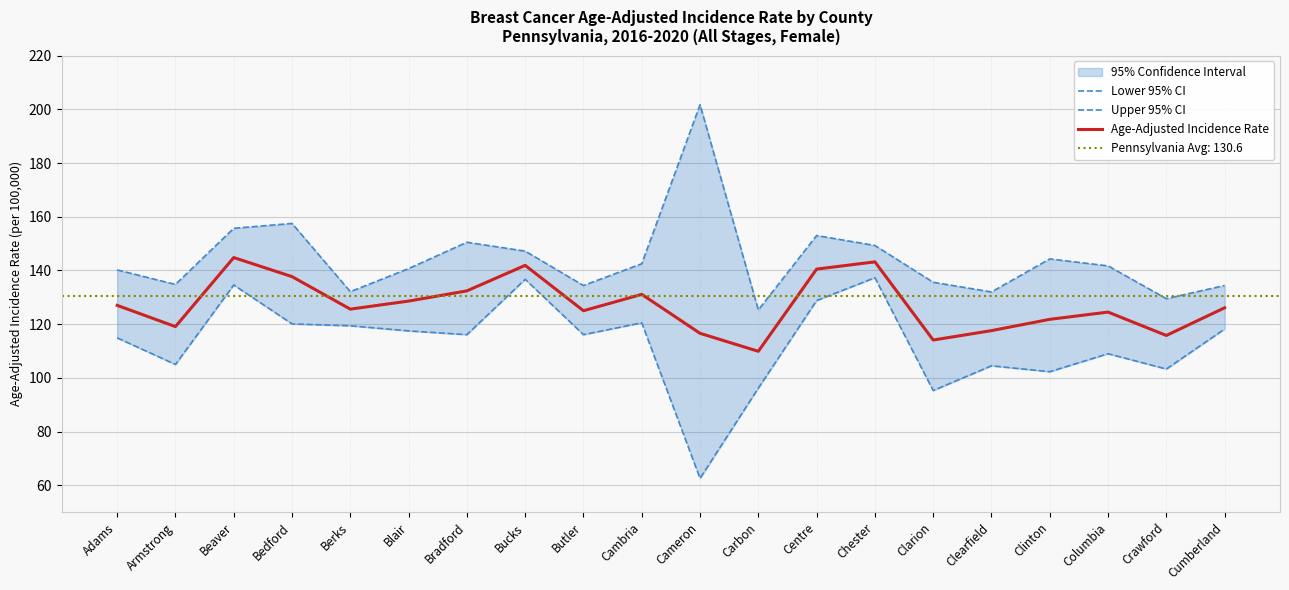

Is it true that Upper 95% CI equals 155.7 at Beaver?

True